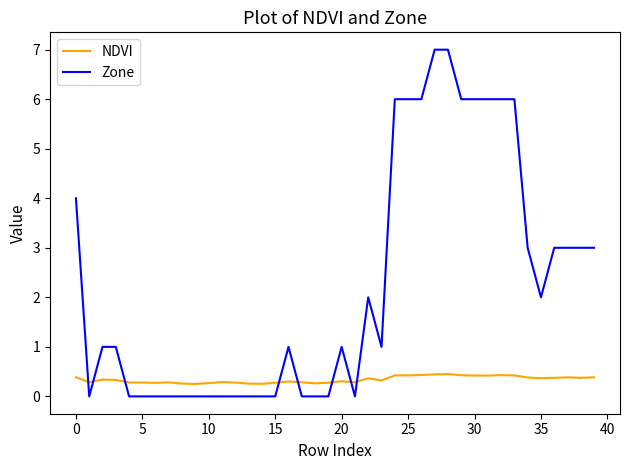

Which series has the largest total across all categories?

Zone